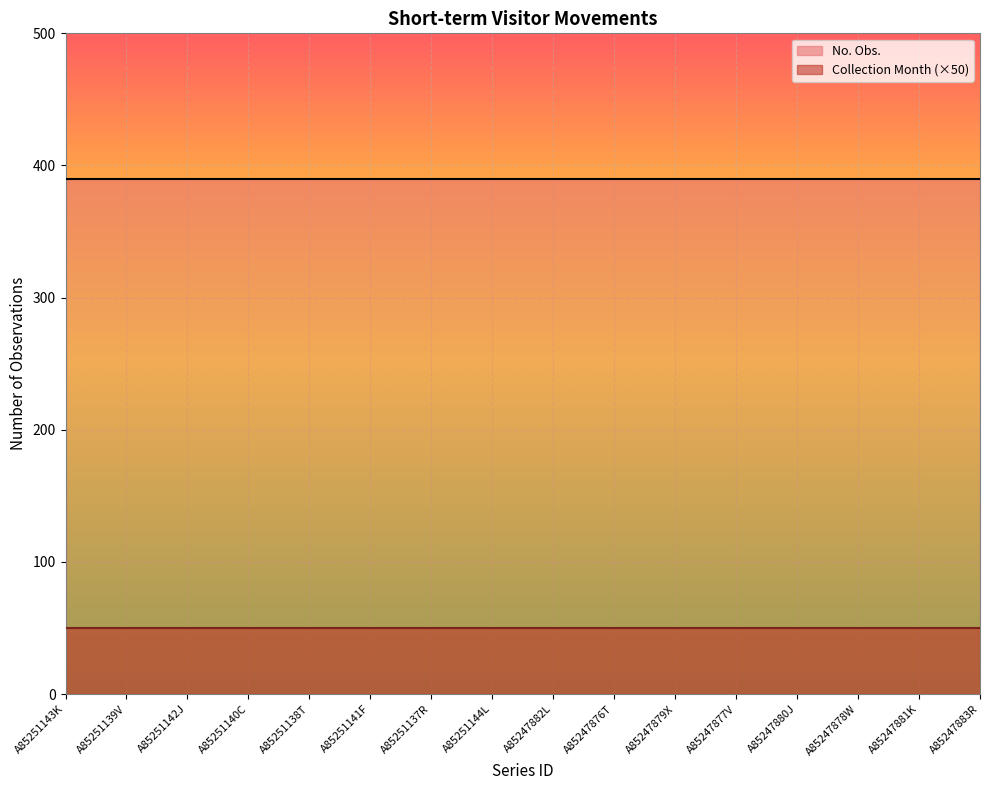

What is the sum of the No. Obs. values at A85251143K and A85251140C?

780